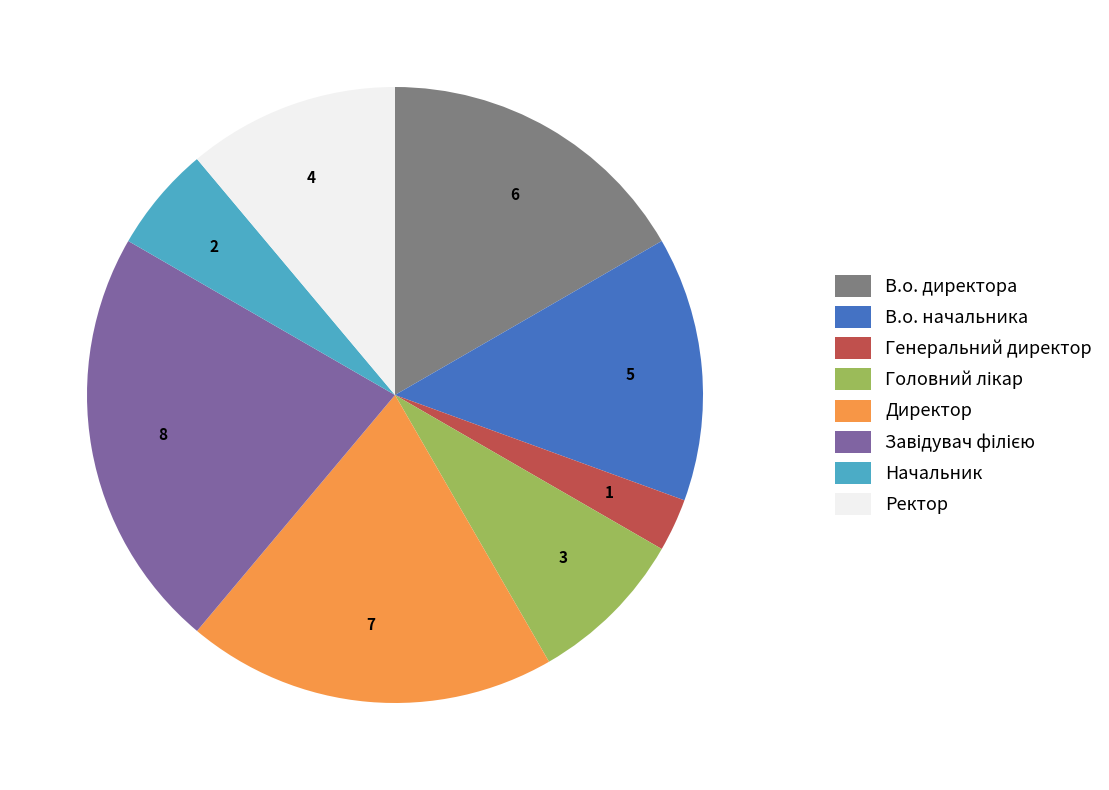

The В.о. начальника slice represents 28% of the pie. True or false?

False